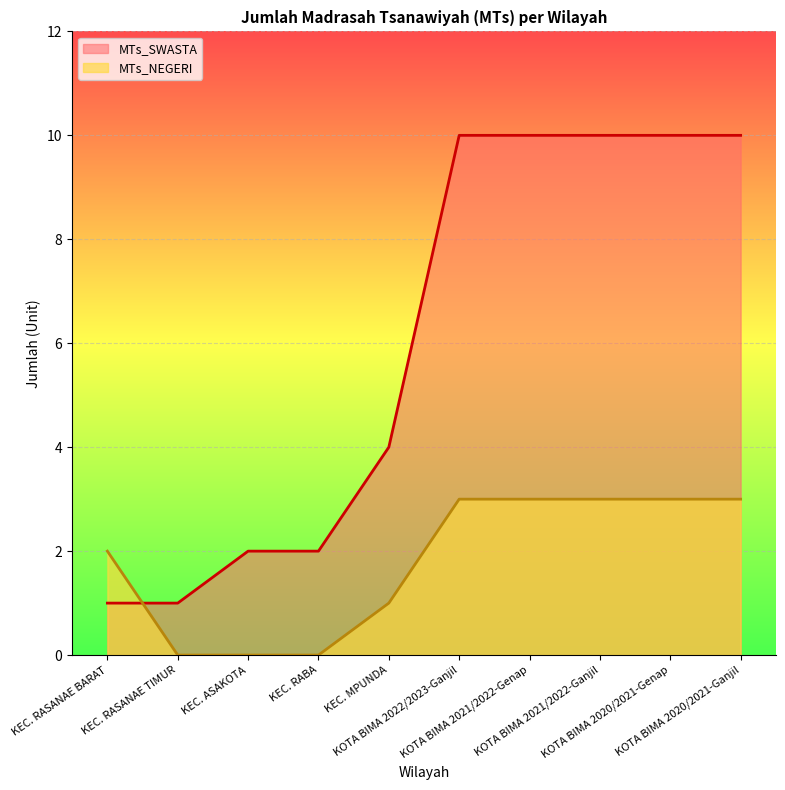

How many MTs_NEGERI values are between 0 and 3?

10